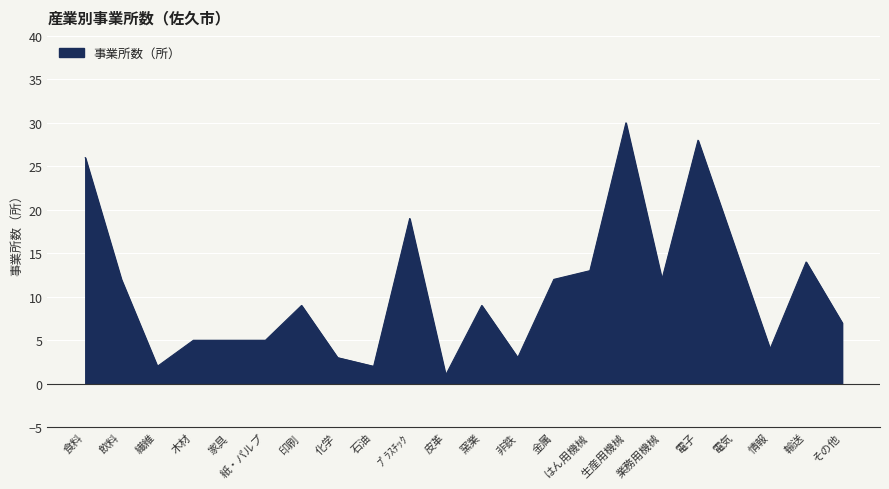

What is the difference between the maximum and minimum values?

29